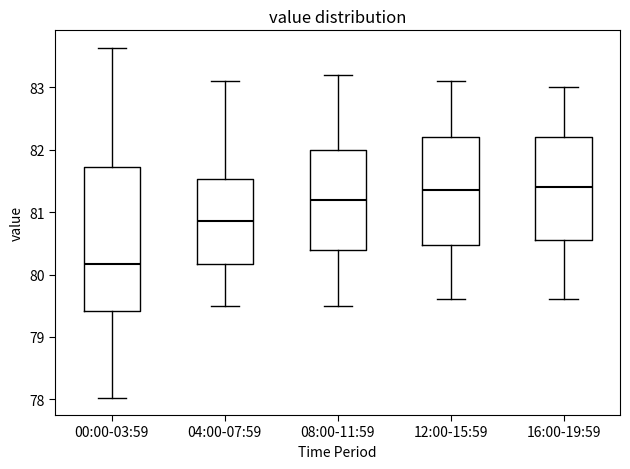

Reading left to right, read every box against the y-axis: the position of its median line, the range the box covers, and the ends of its whiskers. The values are not printed on the chart, so give them approximately, as read against the axis.

00:00-03:59: median 80.2, box 79.4 to 81.7, whiskers 78.0 to 83.6
04:00-07:59: median 80.9, box 80.2 to 81.5, whiskers 79.5 to 83.1
08:00-11:59: median 81.2, box 80.4 to 82.0, whiskers 79.5 to 83.2
12:00-15:59: median 81.4, box 80.5 to 82.2, whiskers 79.6 to 83.1
16:00-19:59: median 81.4, box 80.6 to 82.2, whiskers 79.6 to 83.0